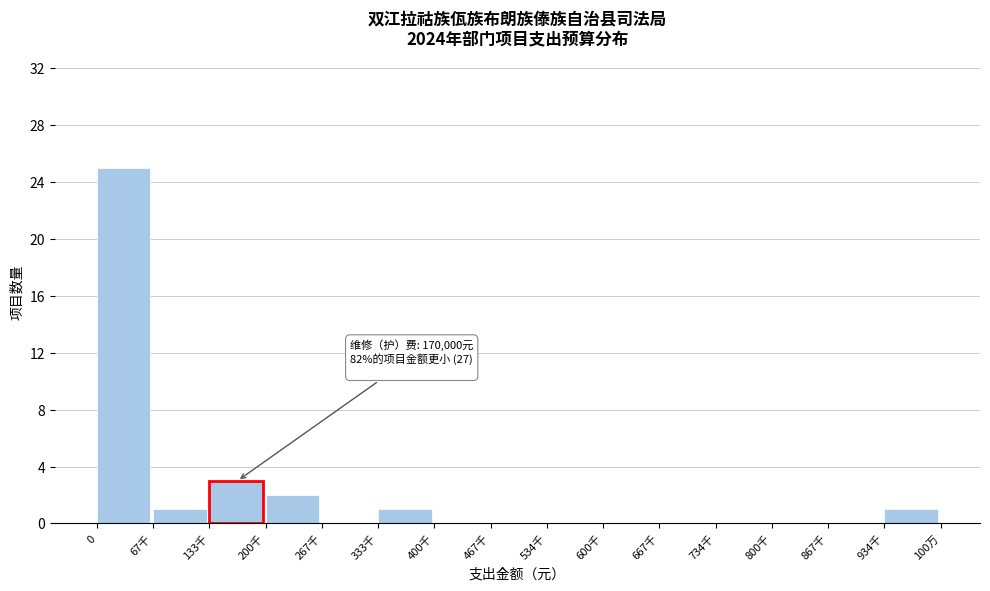

Reading left to right, extract all data points from this chart.

0=25	67千=1	133千=3	200千=2	267千=0	333千=1	400千=0	467千=0	534千=0	600千=0	667千=0	734千=0	800千=0	867千=0	934千=1